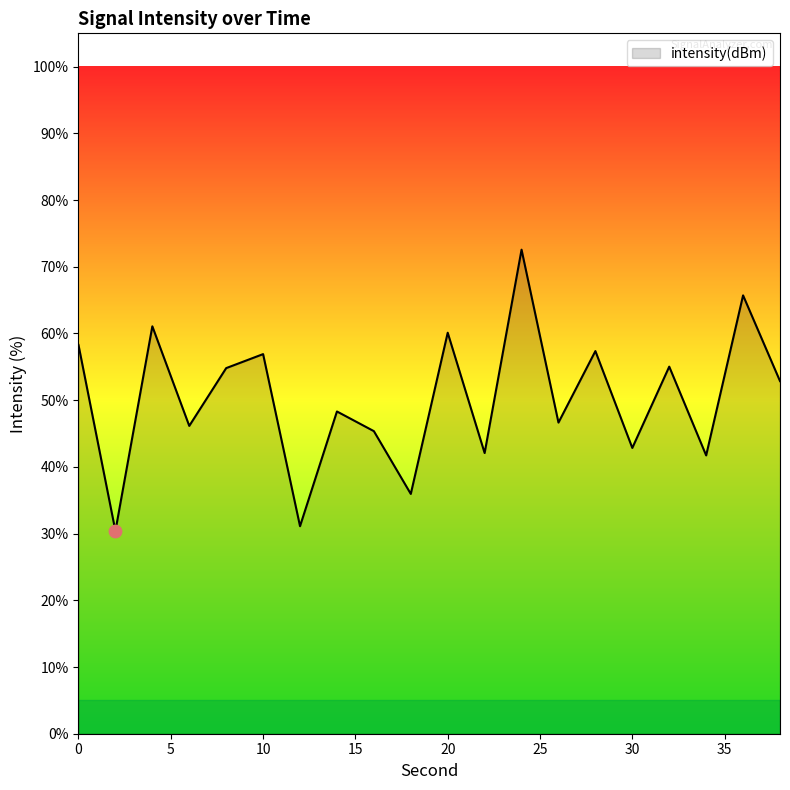

What is the maximum value shown in the chart?

72.6